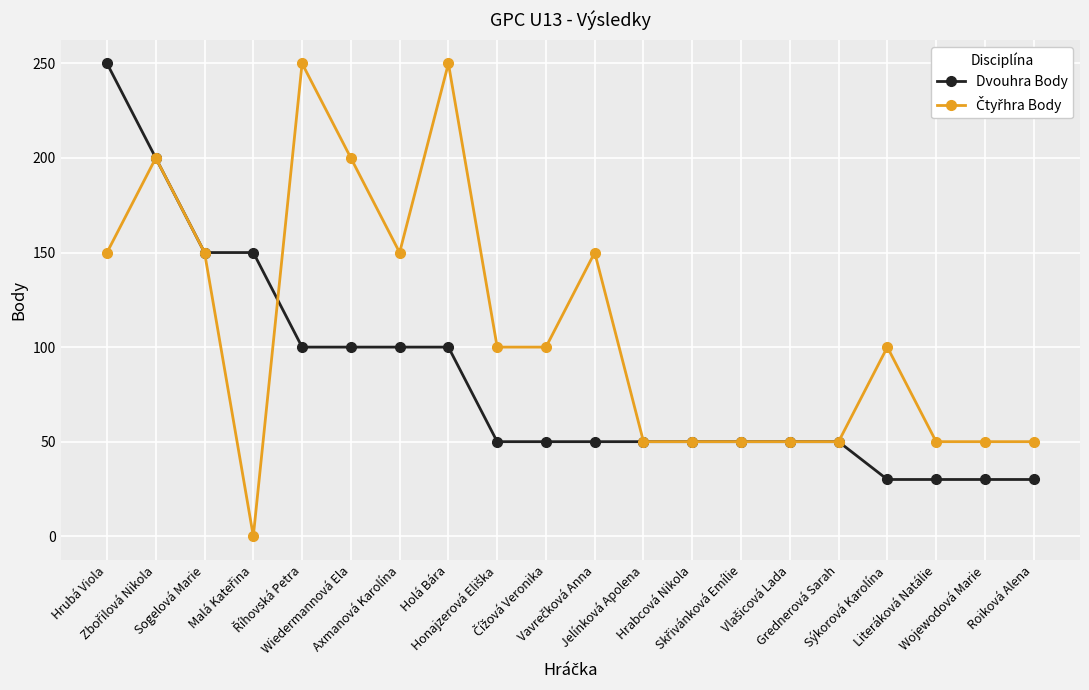

What is the maximum value for Dvouhra Body?

250